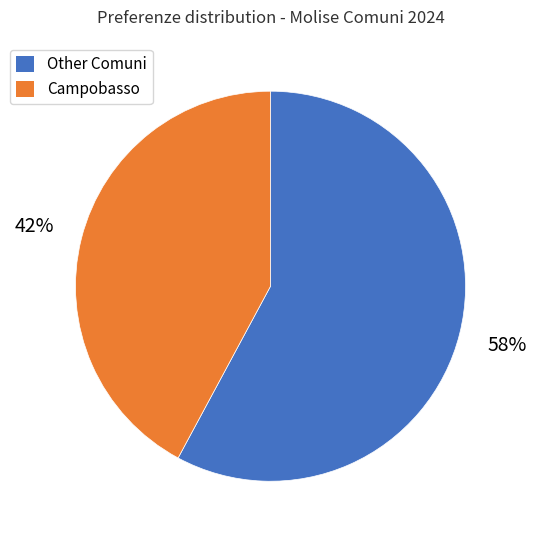

To the nearest percent, what is the average slice percentage?

50%